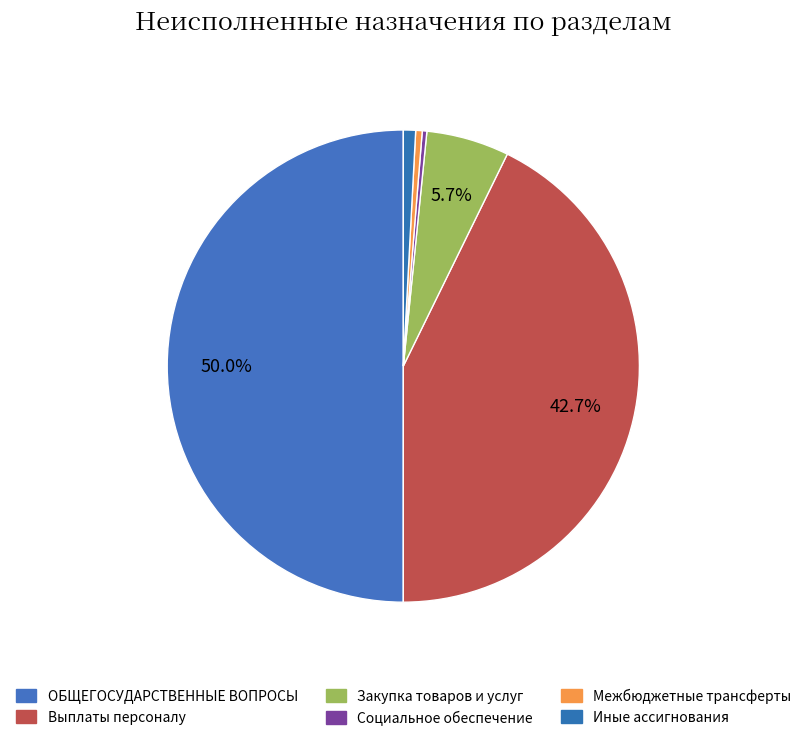

What portion of the pie excludes Социальное обеспечение?

99.7%